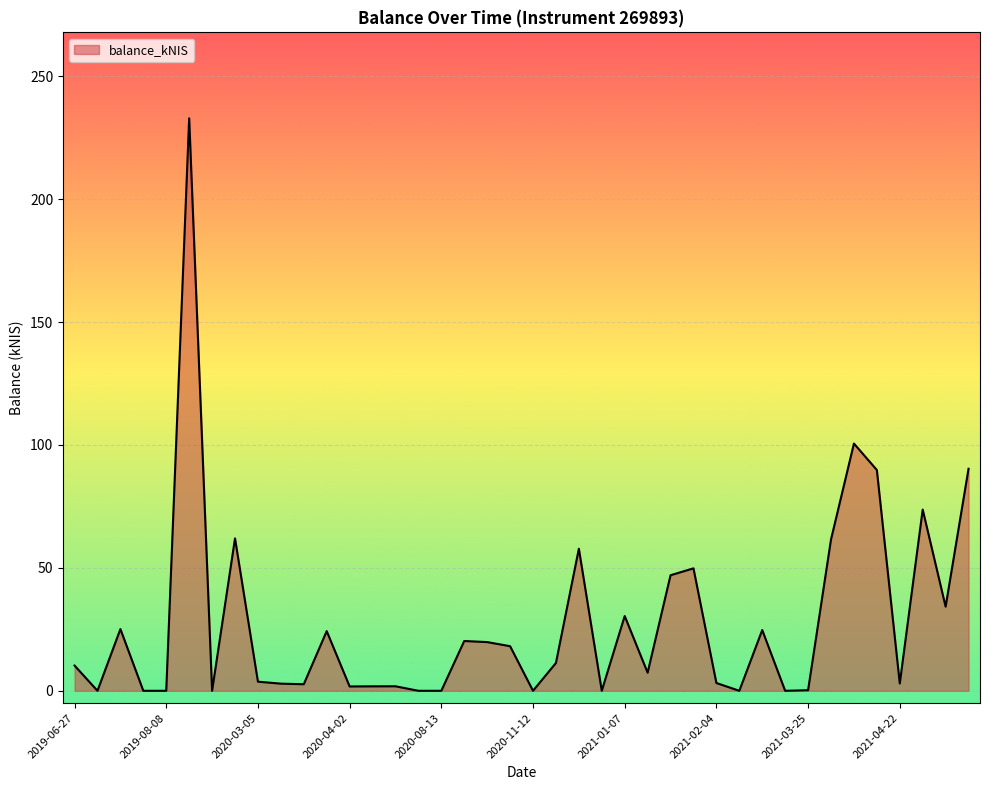

What is the difference between the maximum and minimum values?

232.9